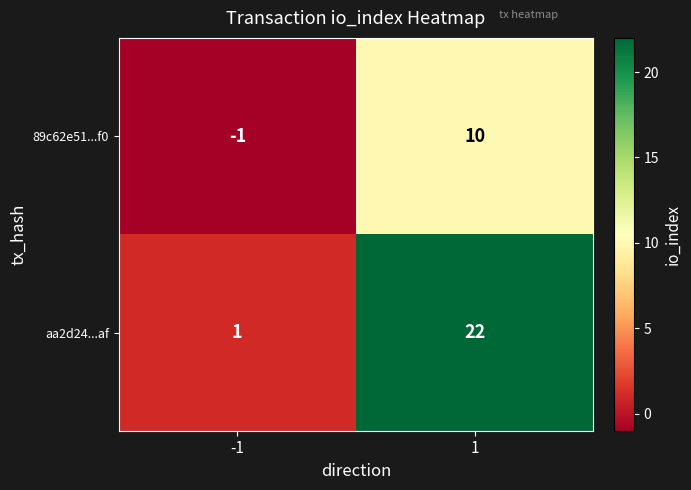

True or false: aa2d24...af has a value of 32 at 1.

False